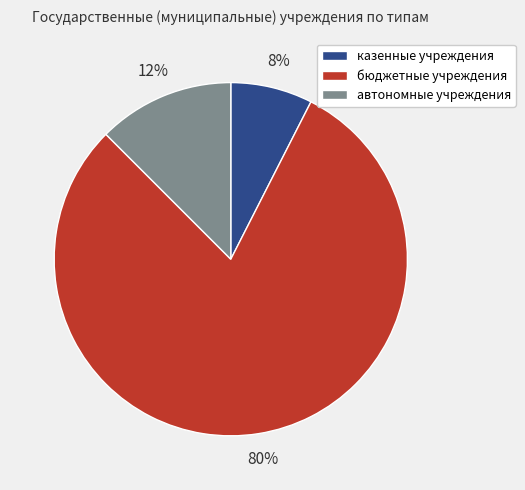

Rank the categories by value from lowest to highest.

казенные учреждения, автономные учреждения, бюджетные учреждения